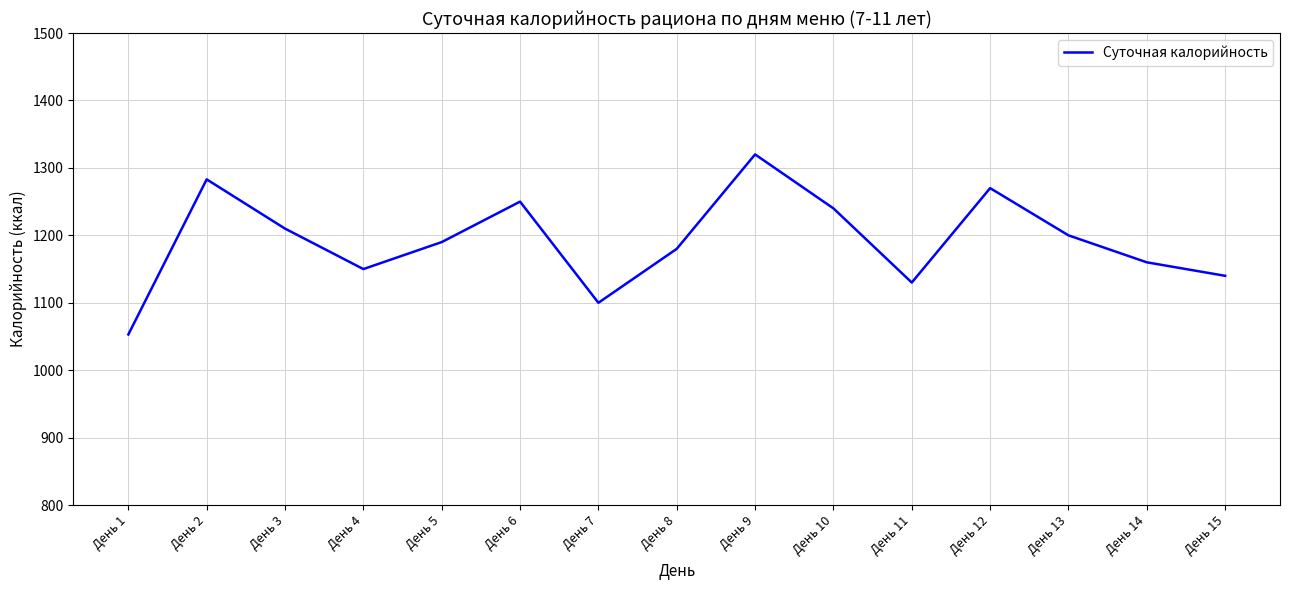

Reading left to right, what are all the values shown in this chart?

1053	1283	1210	1150	1190	1250	1100	1180	1320	1240	1130	1270	1200	1160	1140